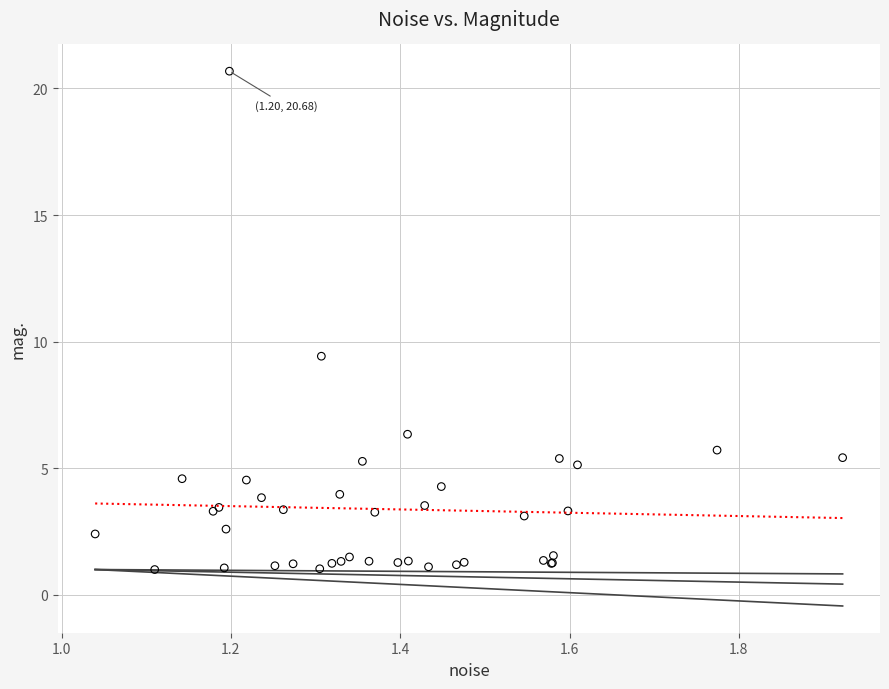

What Y value in the scatter plot is closest to 10?

9.4